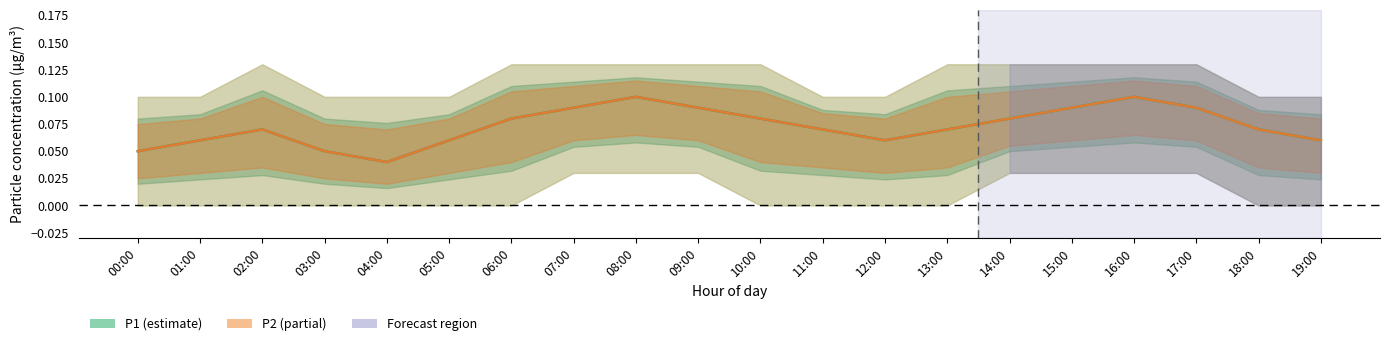

What value does the P1 series have at 15:00?

0.1